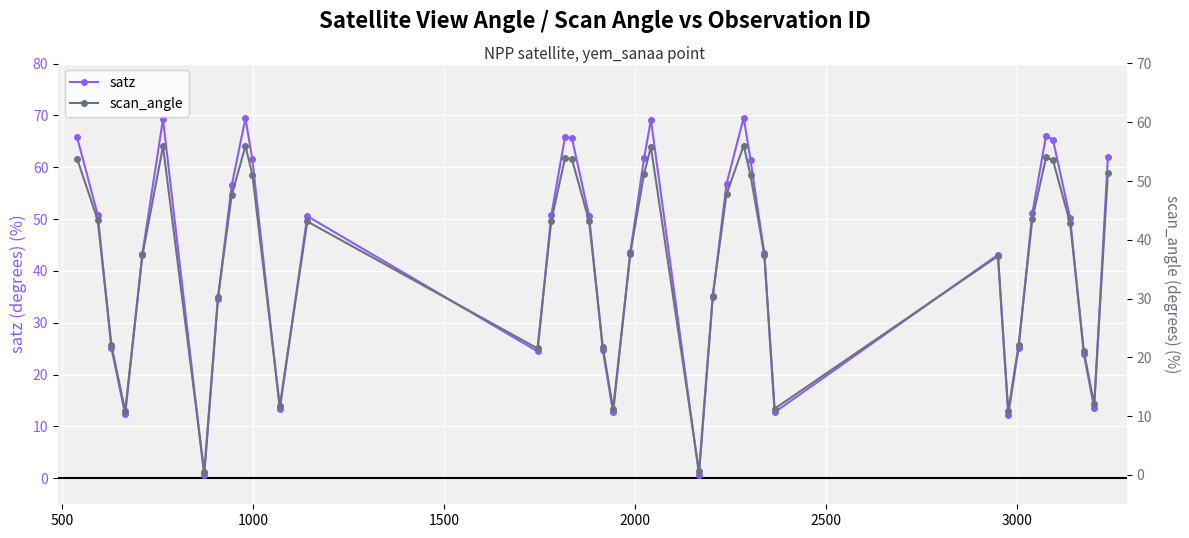

True or false: satz has more than 0 points higher than both neighbors.

True